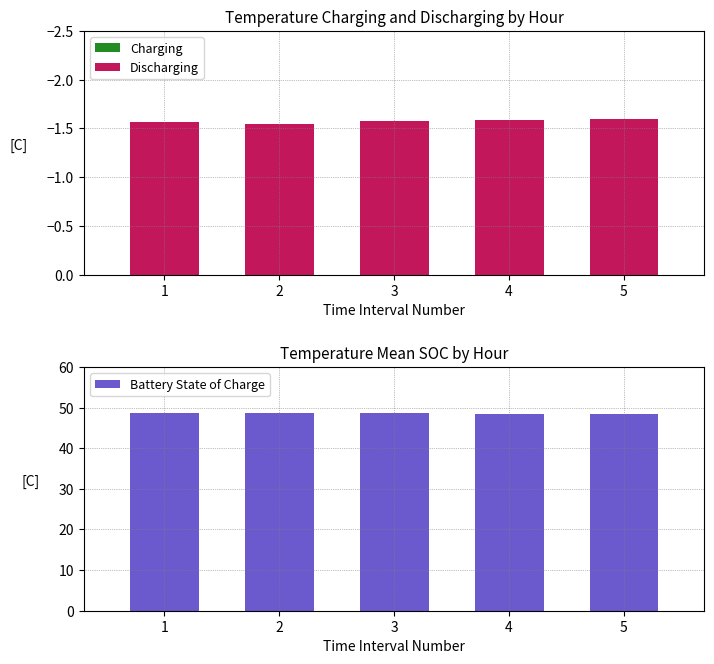

Is it true that Discharging equals -2.5 at 4?

False